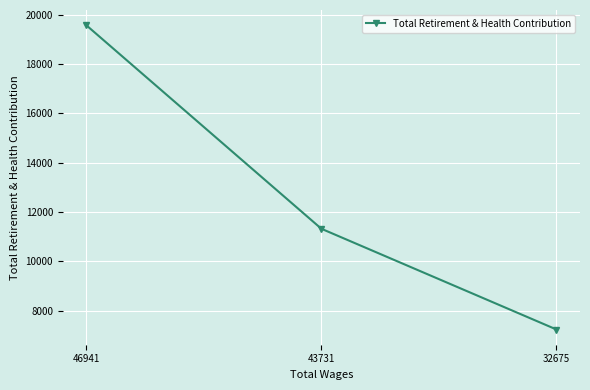

List the labels in order of value, largest first.

46941, 43731, 32675